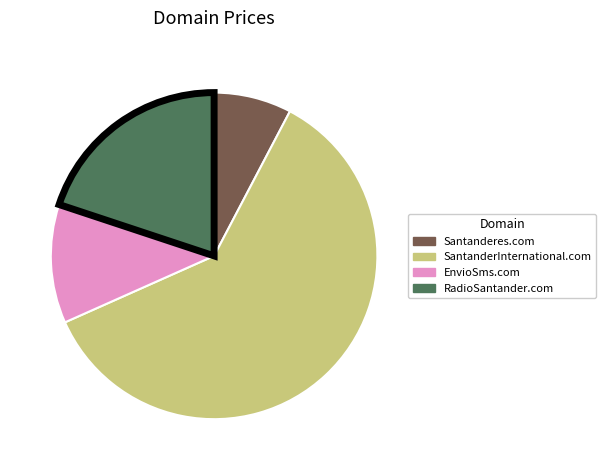

The SantanderInternational.com slice represents 72% of the pie. True or false?

False